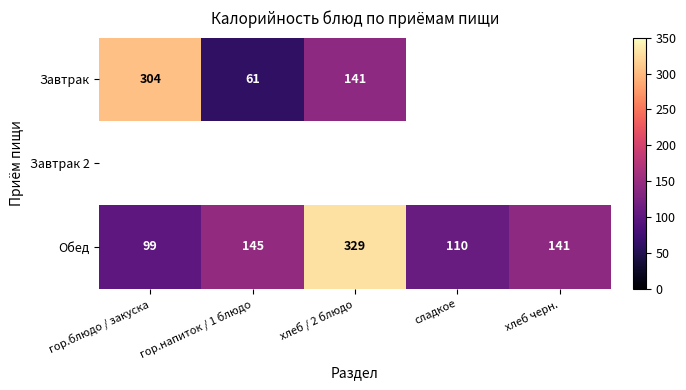

At which category does the chart reach its minimum across all series?

гор.напиток / 1 блюдо